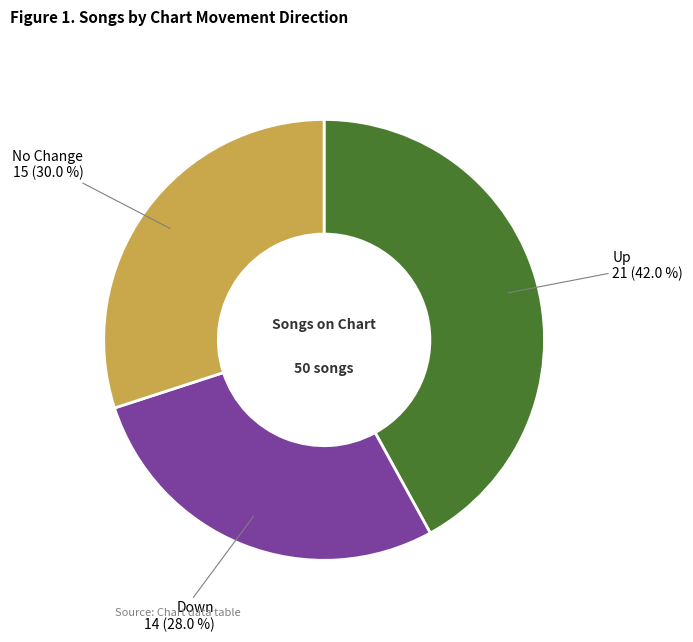

Is there any slice that represents more than half of the pie?

No